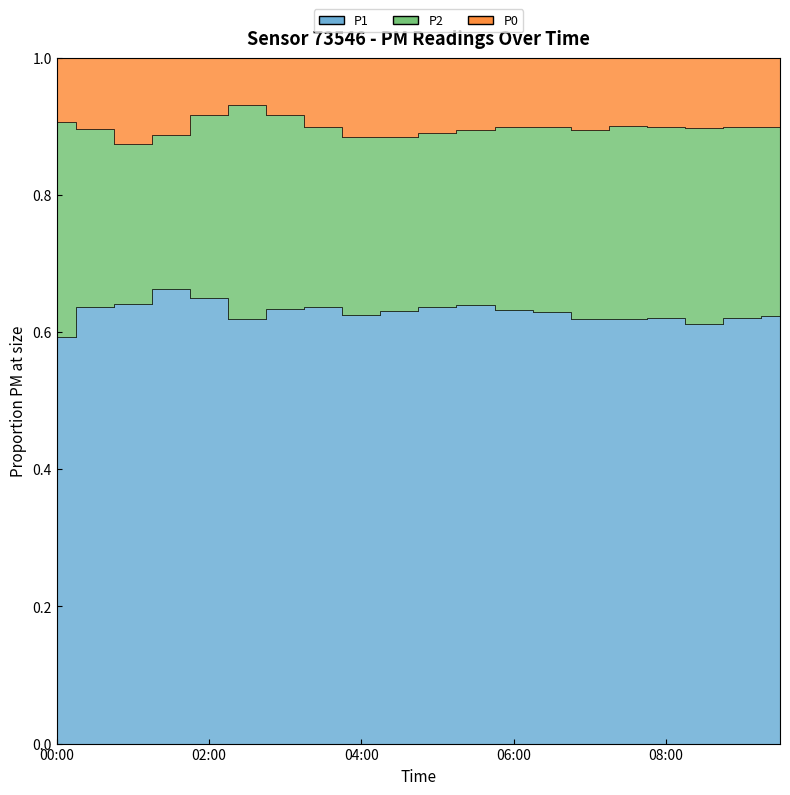

In P2, how many points are higher than both neighbors (excluding endpoints)?

2